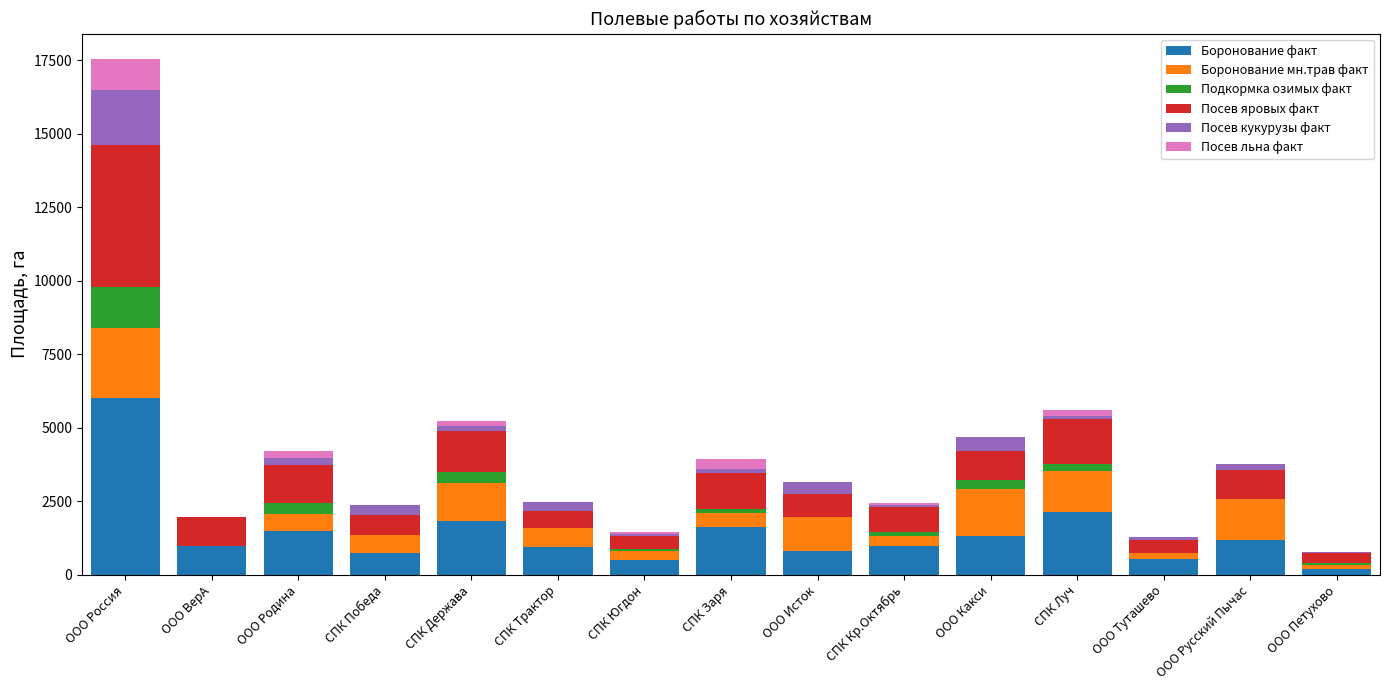

At which label does Боронование факт reach its peak?

ООО Россия